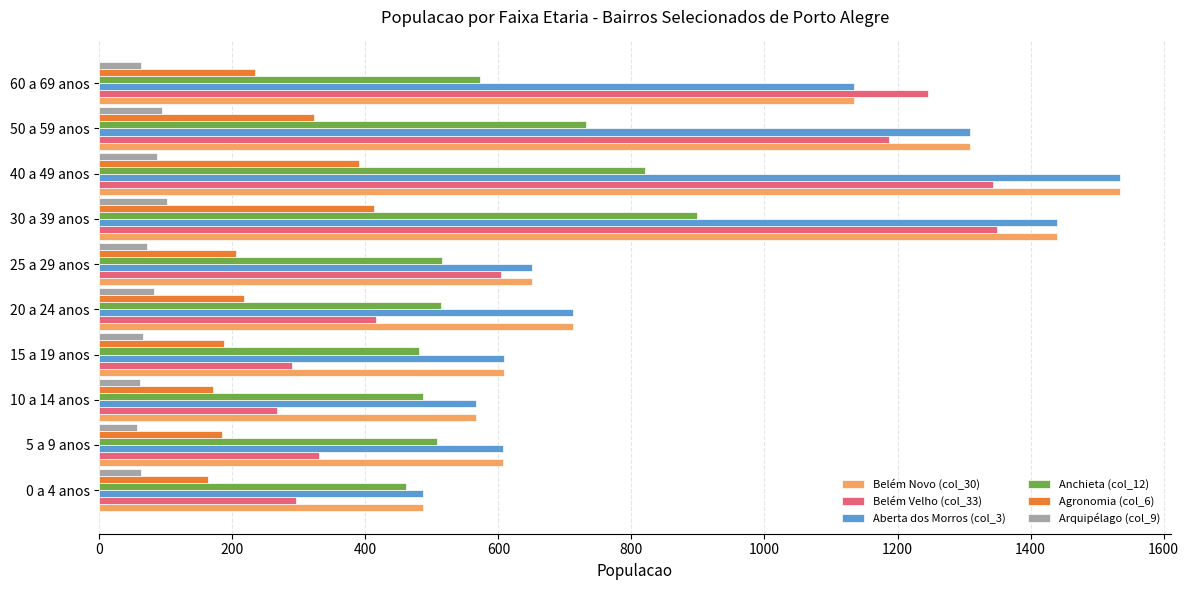

Where is Anchieta (col_12) nearest to the value 680?

50 a 59 anos